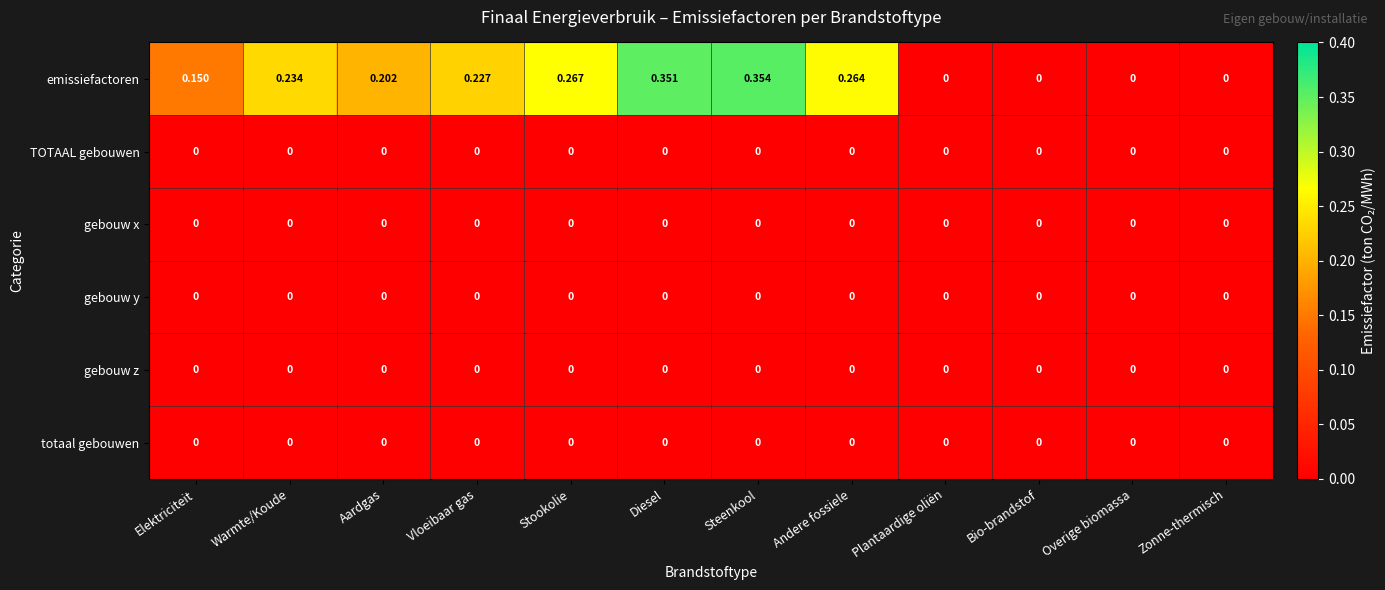

Which series has the widest spread of values?

emissiefactoren